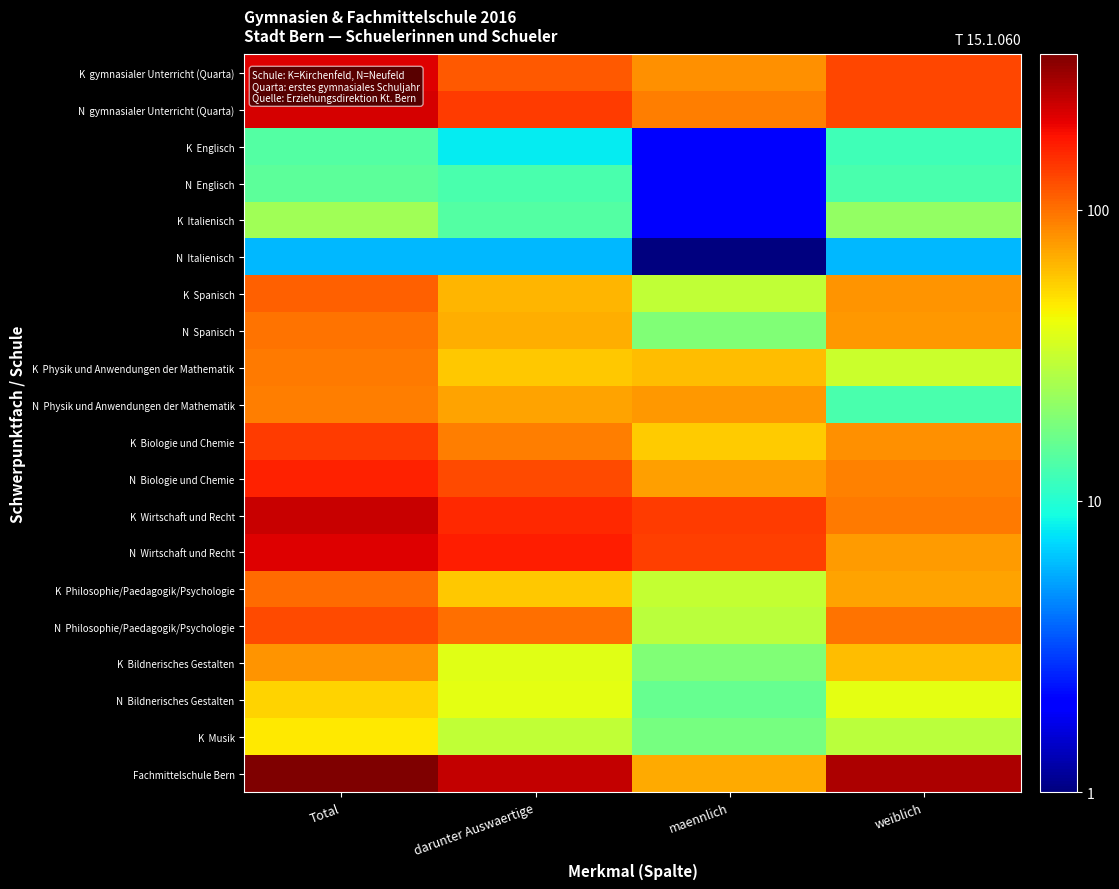

Which label corresponds to the smallest value in the chart?

maennlich